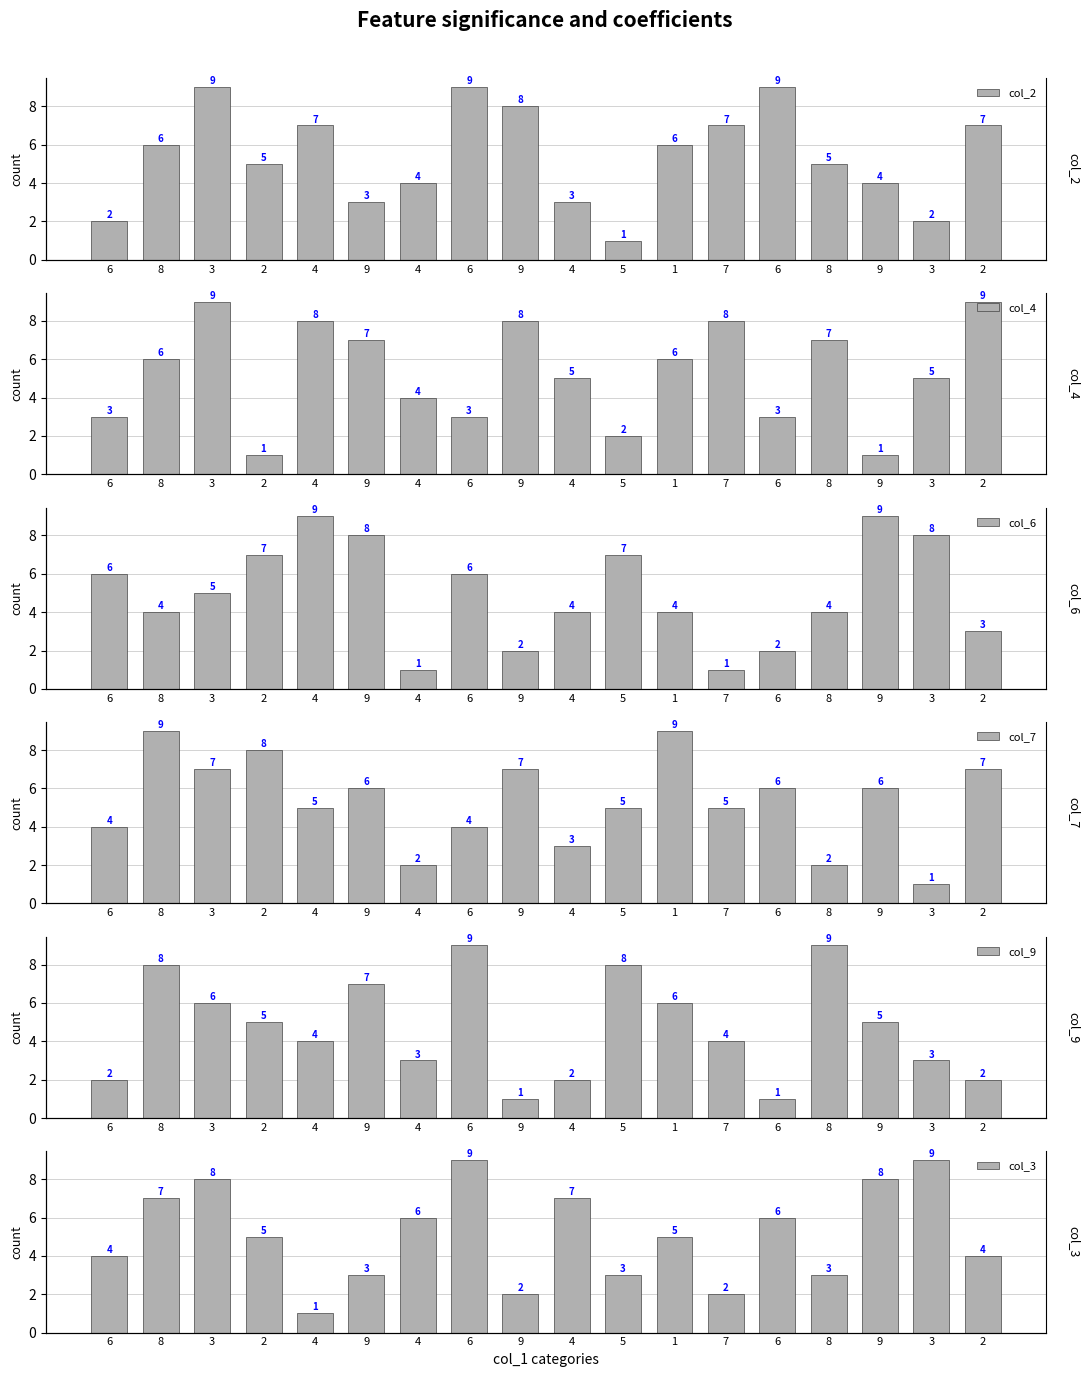

True or false: col_2 has a value of 3 at 6.

False